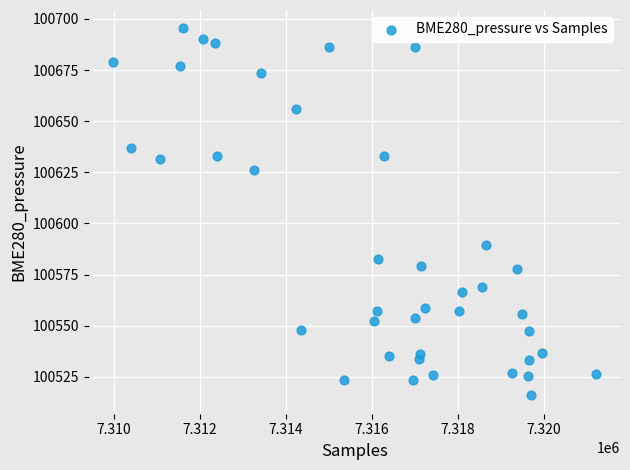

What Y value in the scatter plot is closest to 100605?

100589.5